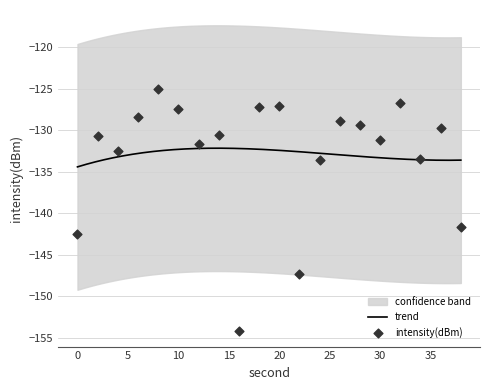

Between 26 and 8, which is larger?

8